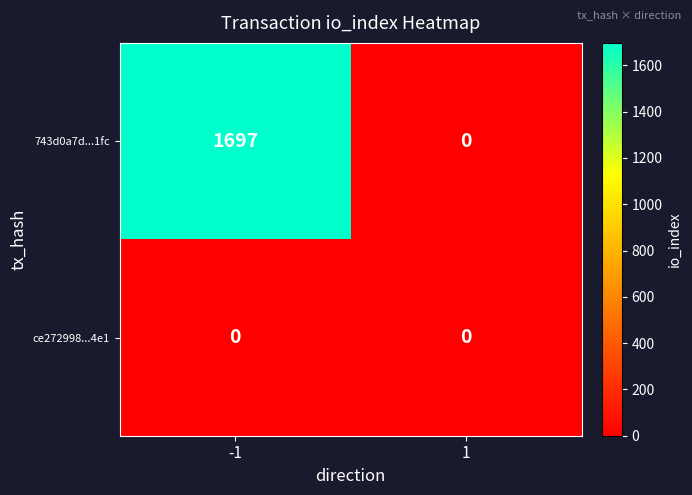

Is the value of 743d0a7d...1fc at -1 greater than the value of ce272998...4e1 at 1?

Yes